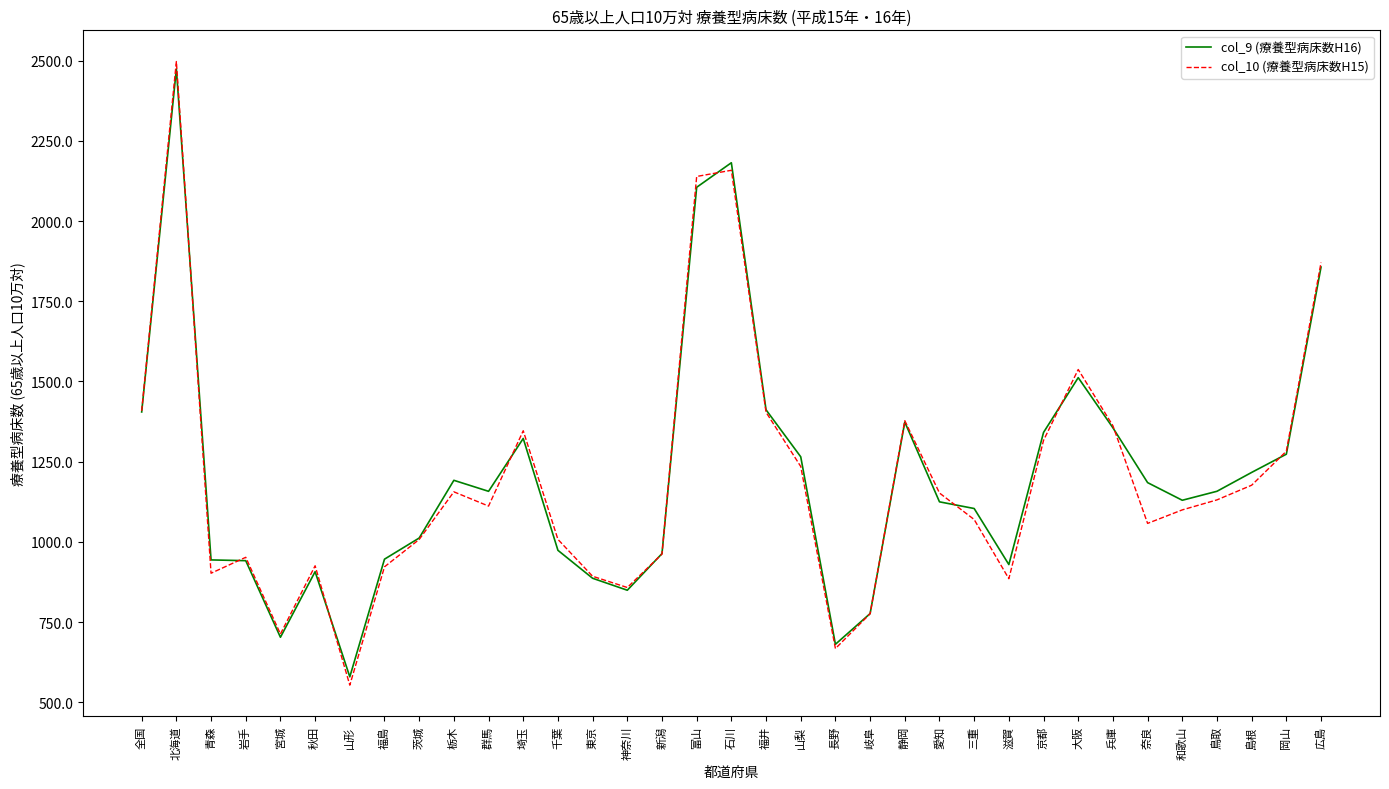

Count the number of categories in the chart.

35